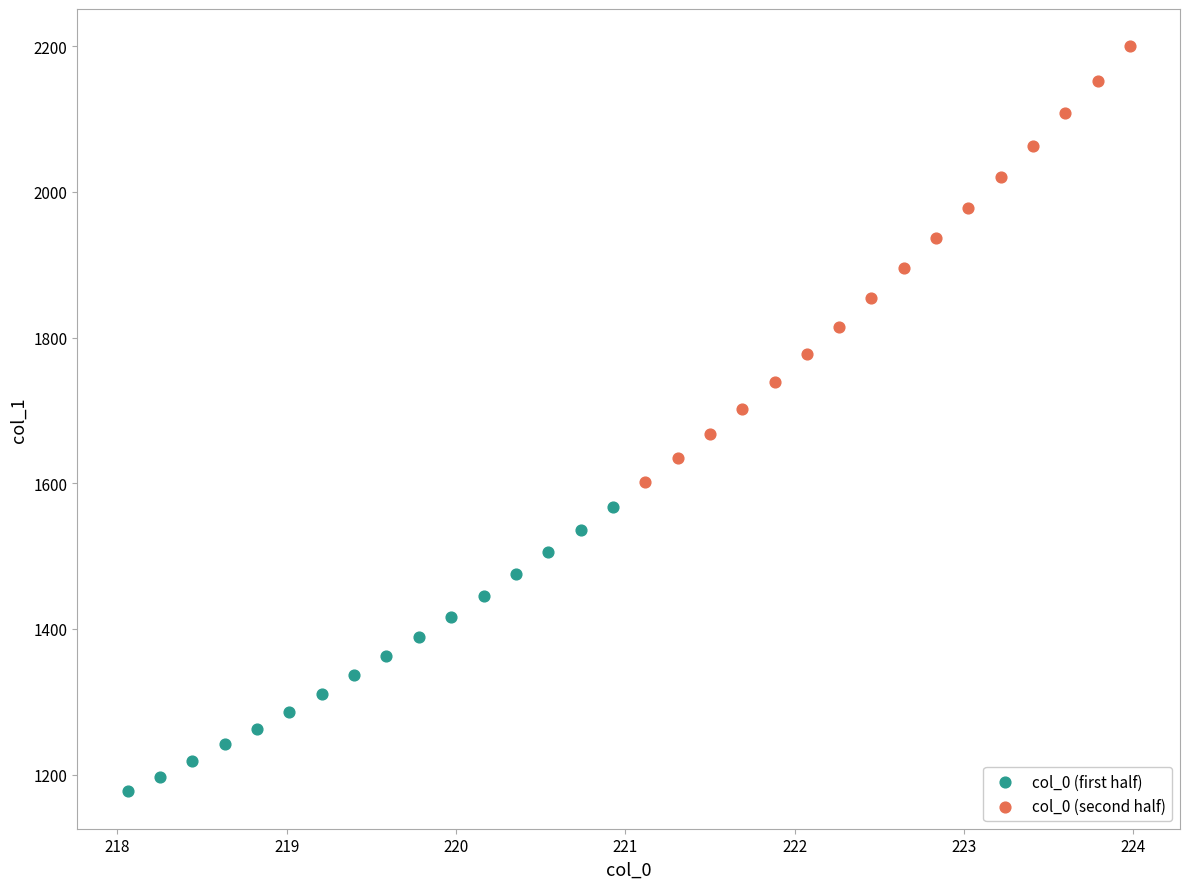

Which series reaches the maximum Y coordinate?

col_0 (second half)